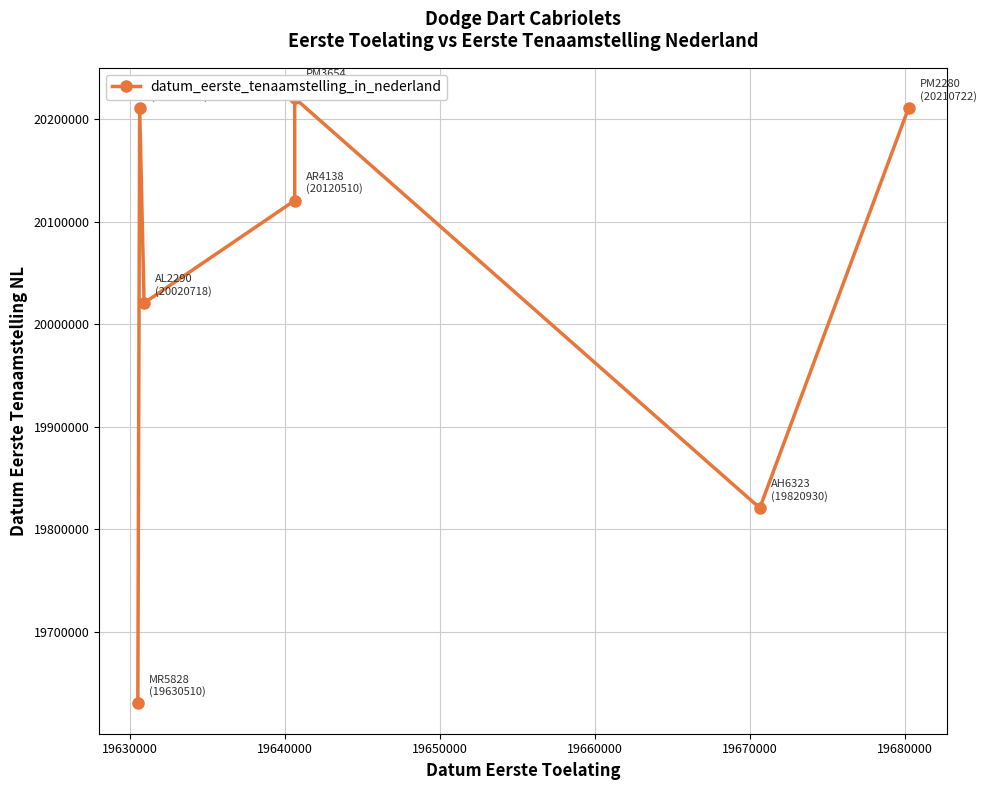

How many lines are shown in the chart?

1